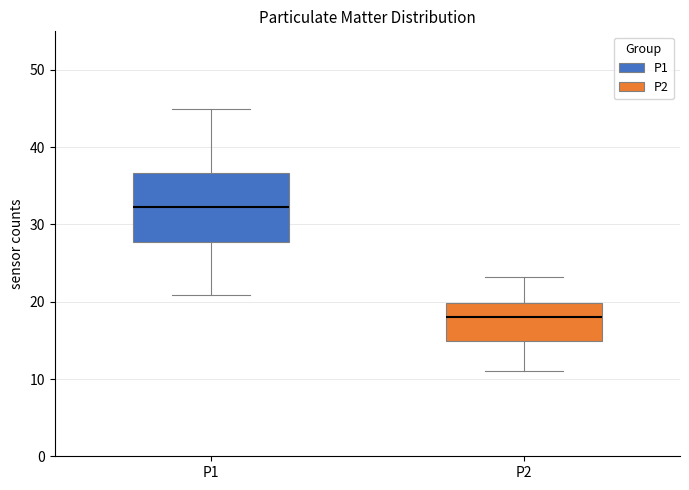

Reading left to right, read every box against the y-axis: the position of its median line, the range the box covers, and the ends of its whiskers. The values are not printed on the chart, so give them approximately, as read against the axis.

P1: median 32, box 28 to 37, whiskers 21 to 45
P2: median 18, box 15 to 20, whiskers 11 to 23